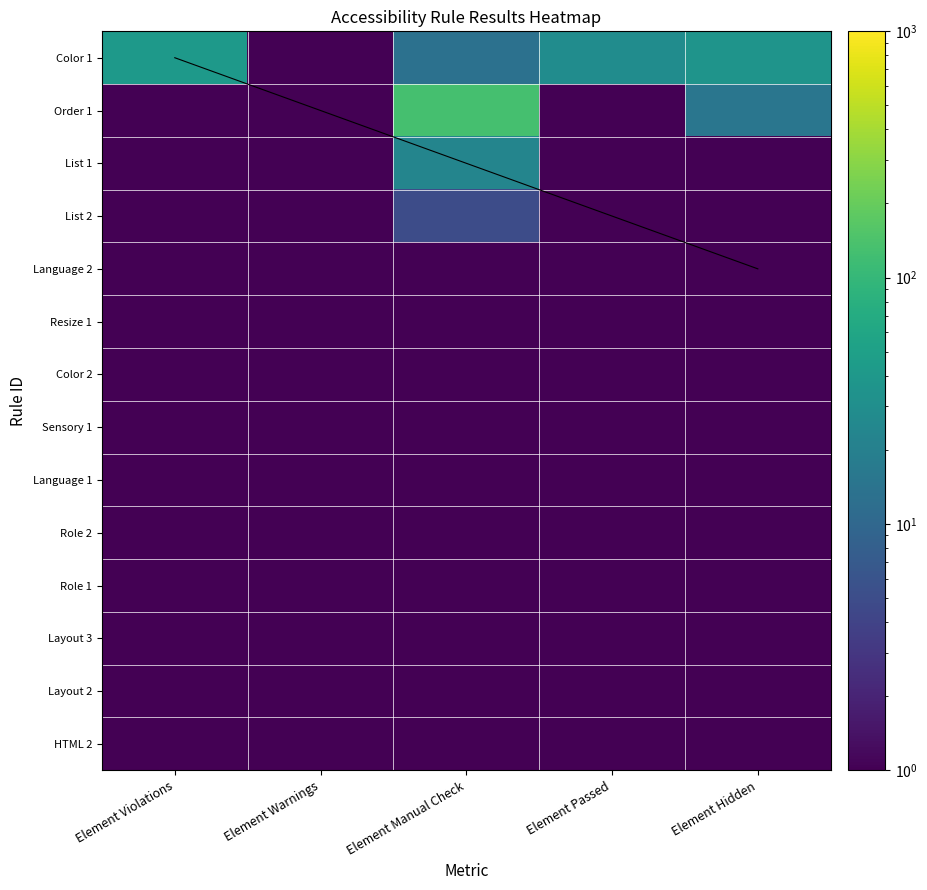

Which label corresponds to the largest value in the chart?

Element Manual Check